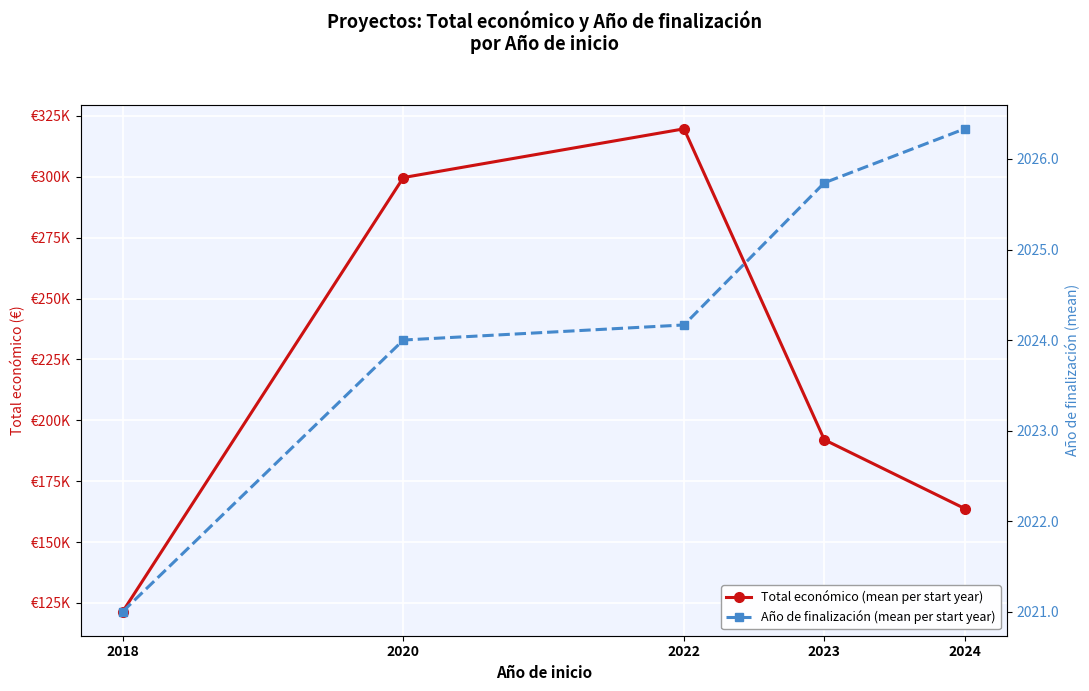

Between 2020 and 2023, which series saw the biggest shift?

Total económico (mean per start year)